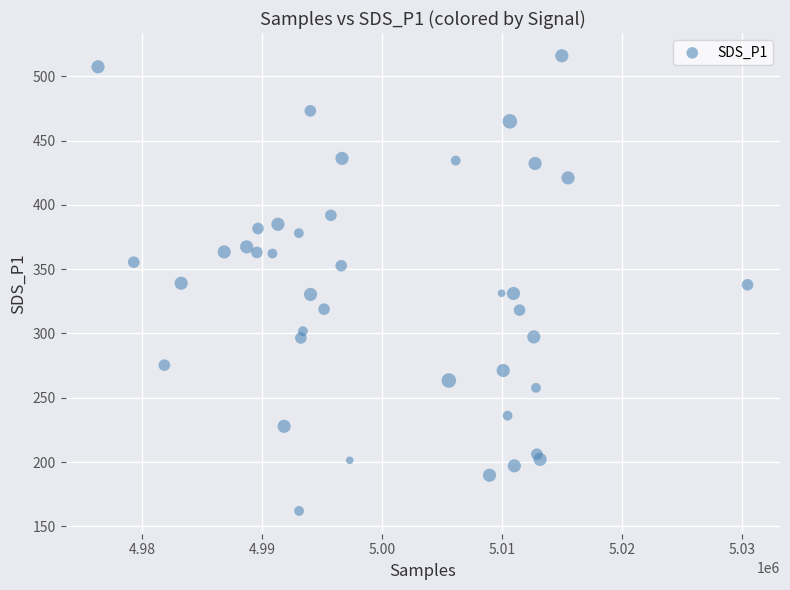

What is the range of Y values (max minus min)?

353.9